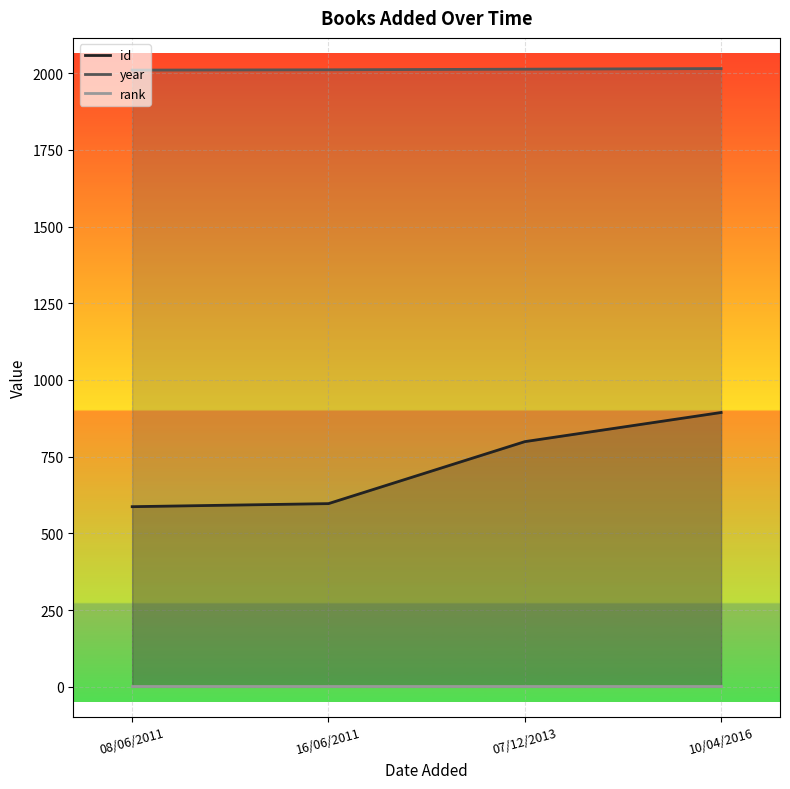

At which label does rank reach its peak?

08/06/2011